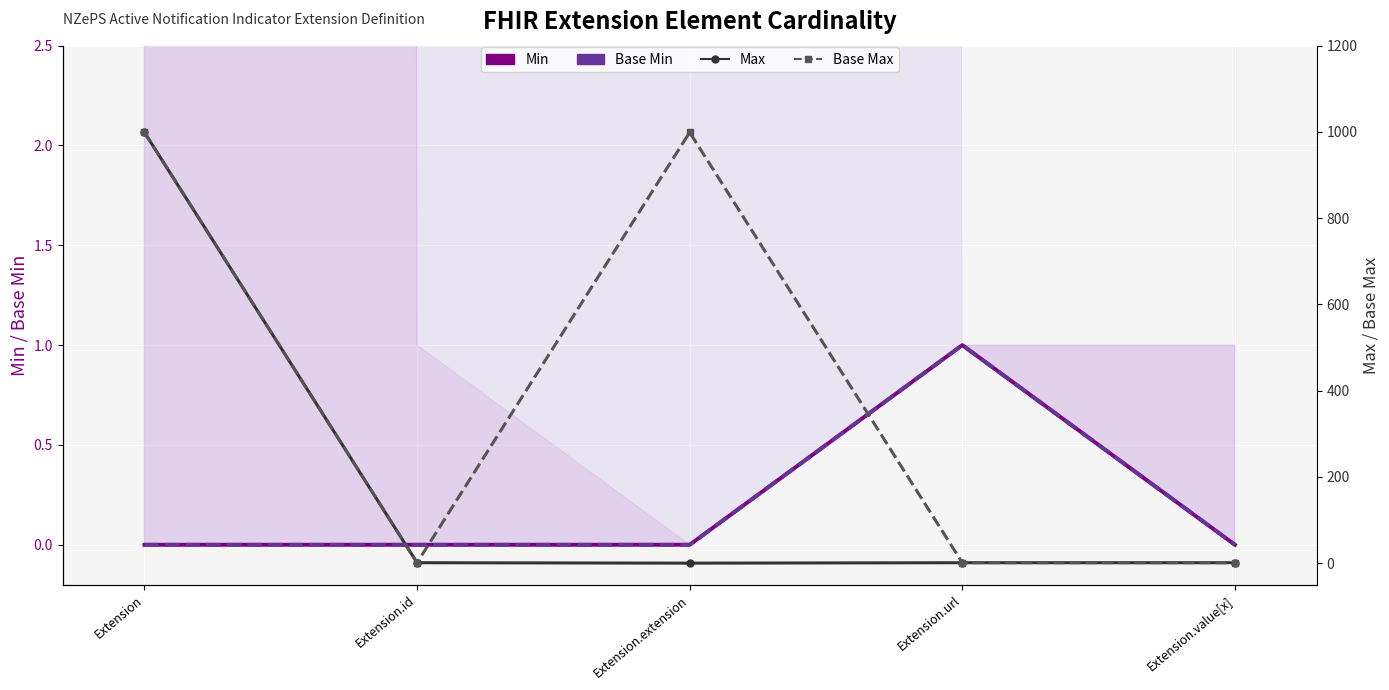

What is the average value of the Base Max series?

400